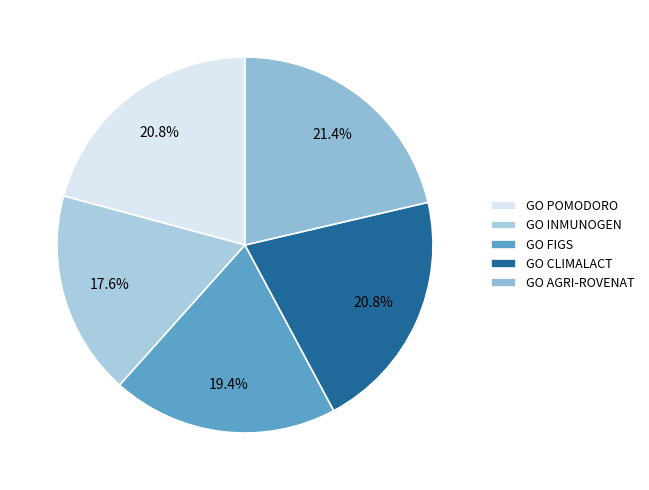

True or false: GO CLIMALACT accounts for 30% of the total.

False